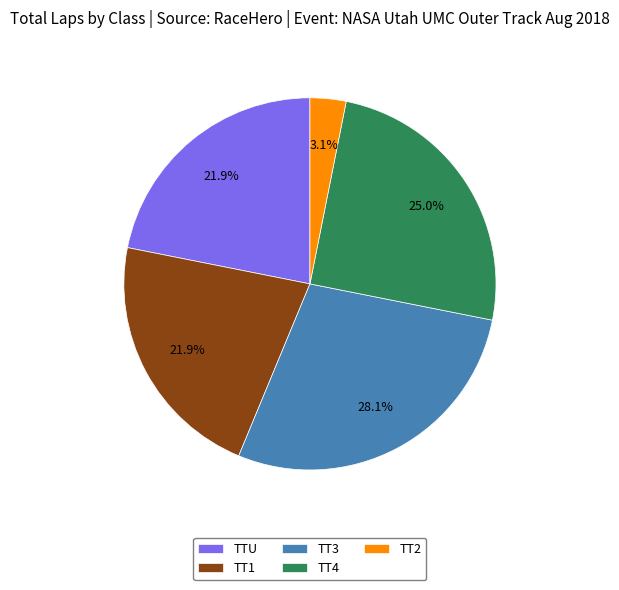

What is the ratio of the value at TT3 to the value at TTU?

1.3